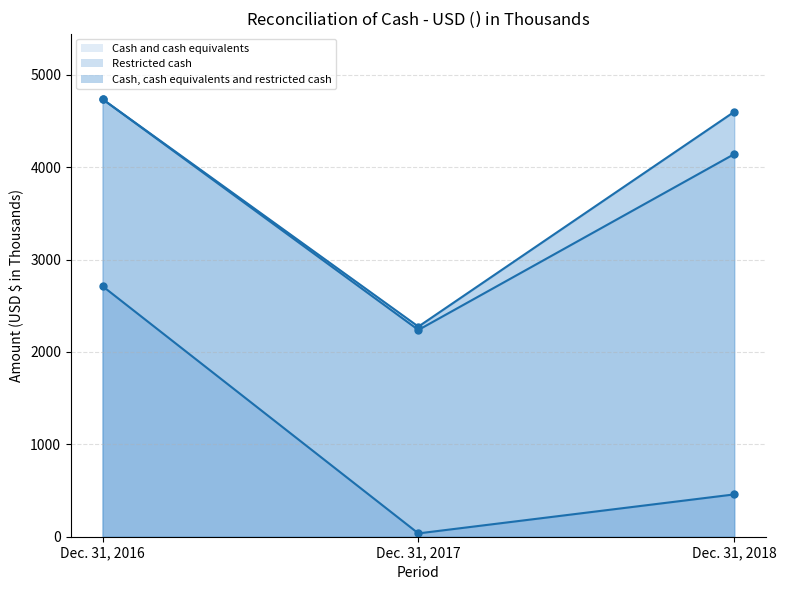

At how many categories does at least one series exceed 661?

3